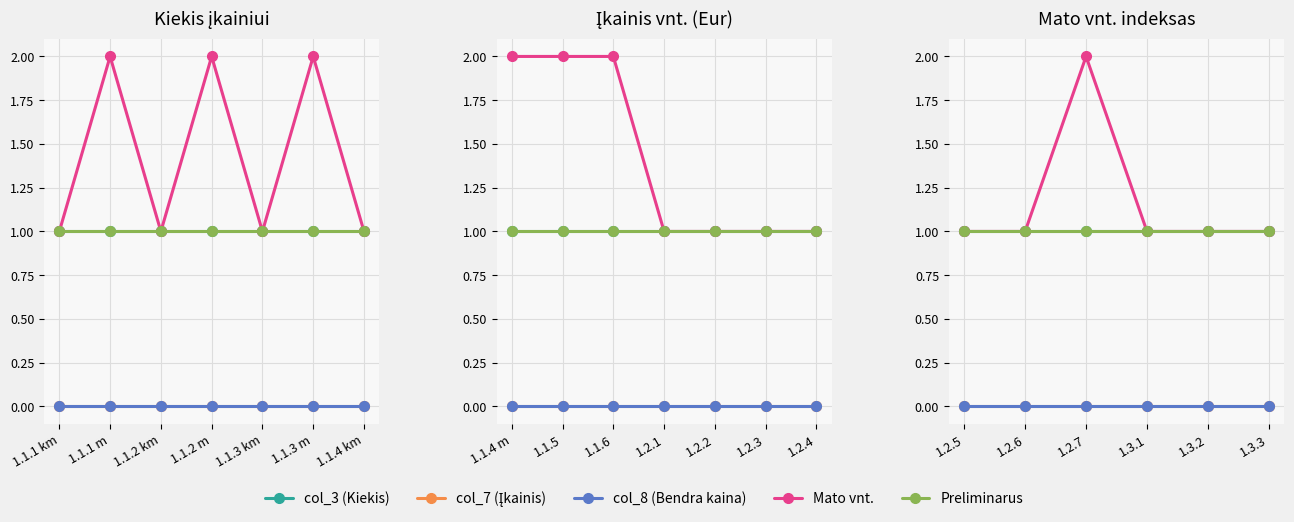

True or false: col_7 (Įkainis) and col_8 (Bendra kaina) cross at least once.

False